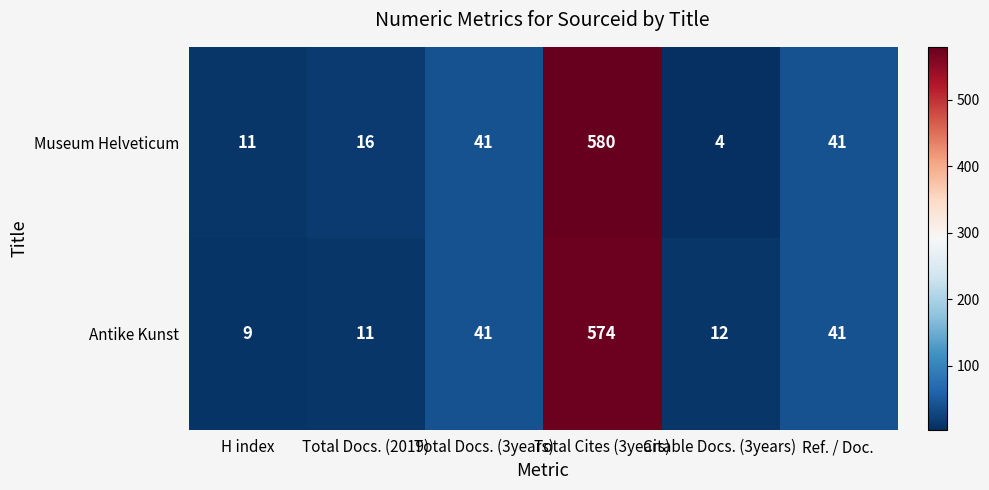

Is it true that Museum Helveticum equals 580 at Total Cites (3years)?

True